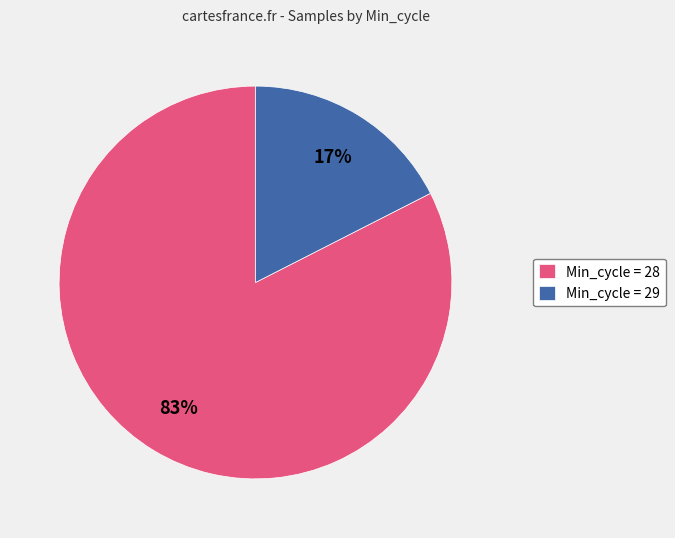

Between Min_cycle = 28 and Min_cycle = 29, which is larger?

Min_cycle = 28